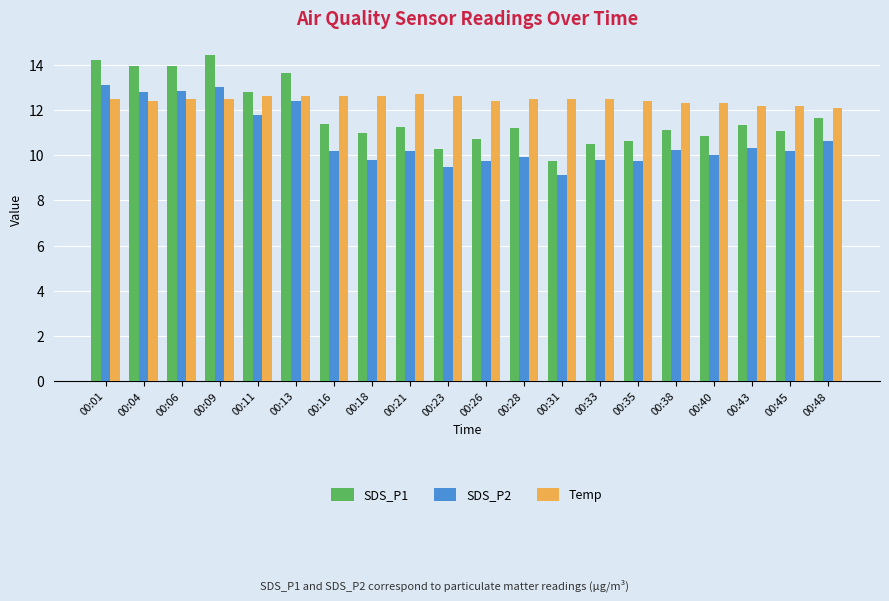

What is the approximate value of SDS_P2 at 00:40?

10.0